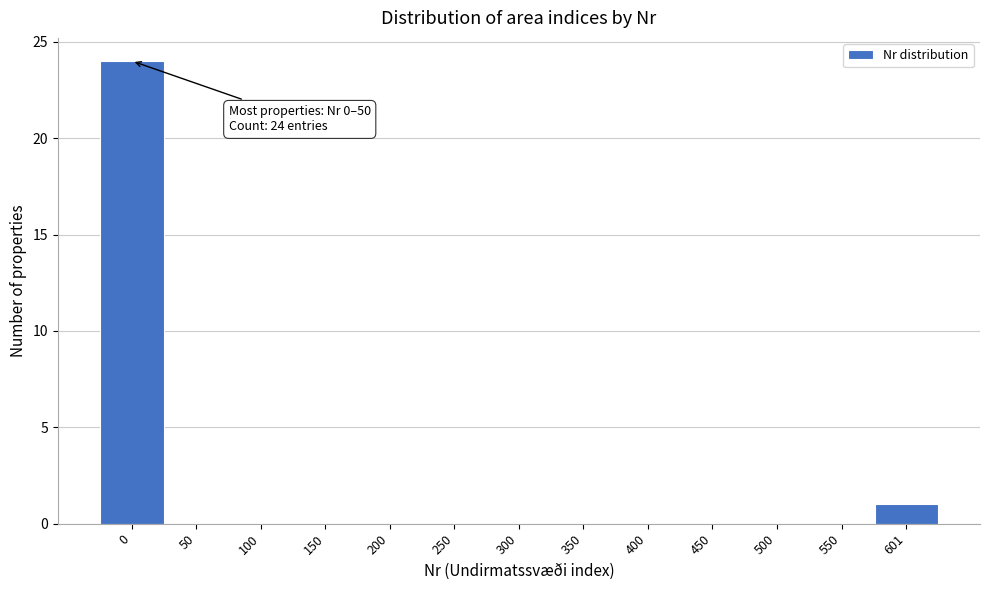

Reading left to right, extract all data points from this chart.

0=24	50=0	100=0	150=0	200=0	250=0	300=0	350=0	400=0	450=0	500=0	550=0	601=1